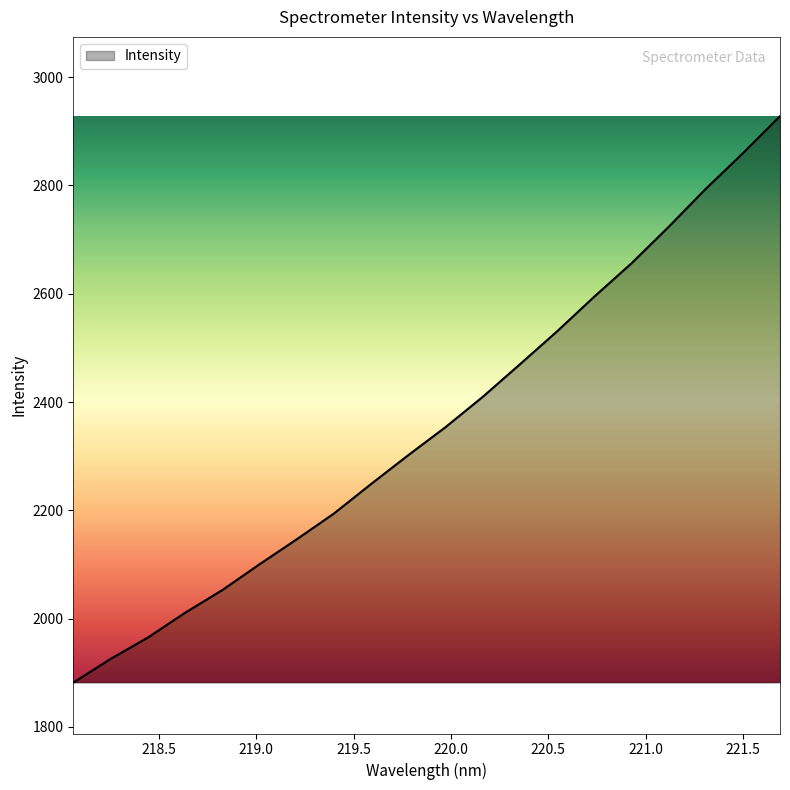

What is the smallest value displayed?

1881.7